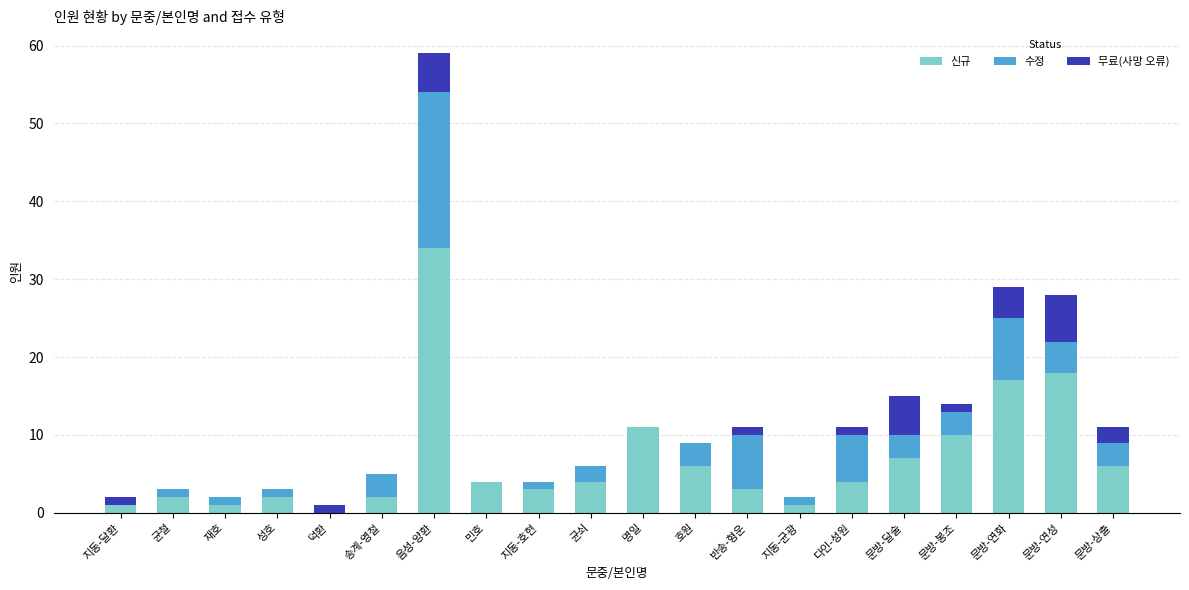

Count the number of data series in this chart.

3